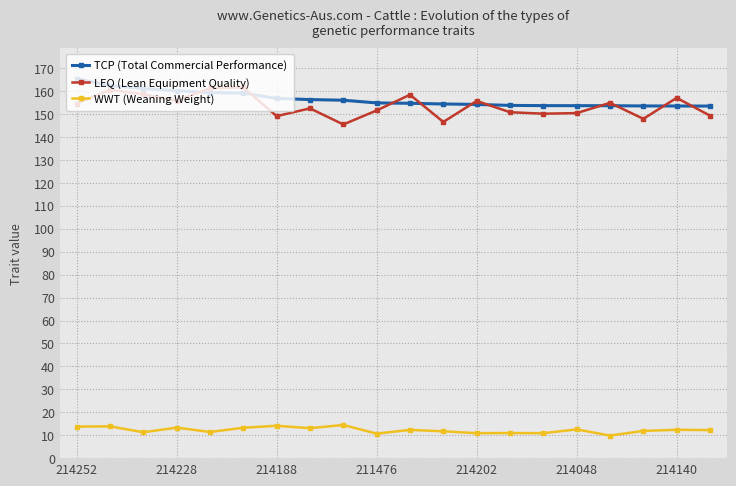

What are all the series names shown in the legend?

TCP (Total Commercial Performance), LEQ (Lean Equipment Quality), WWT (Weaning Weight)